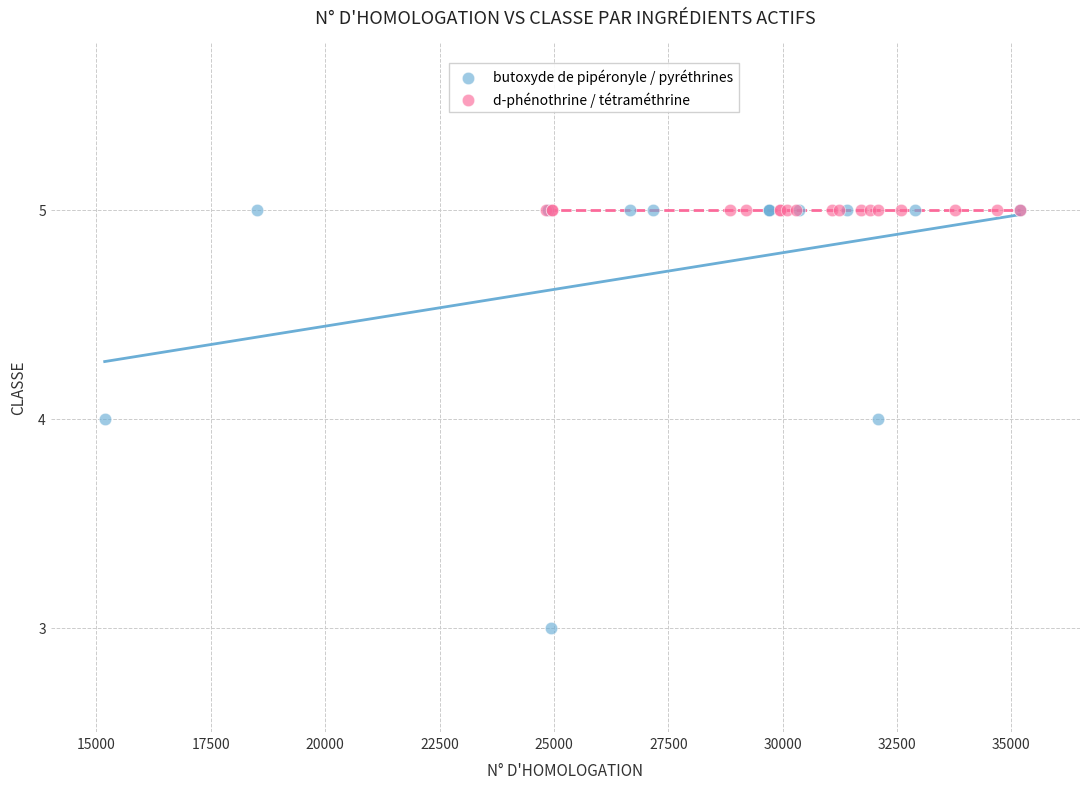

Which series reaches the minimum Y coordinate?

butoxyde de pipéronyle / pyréthrines